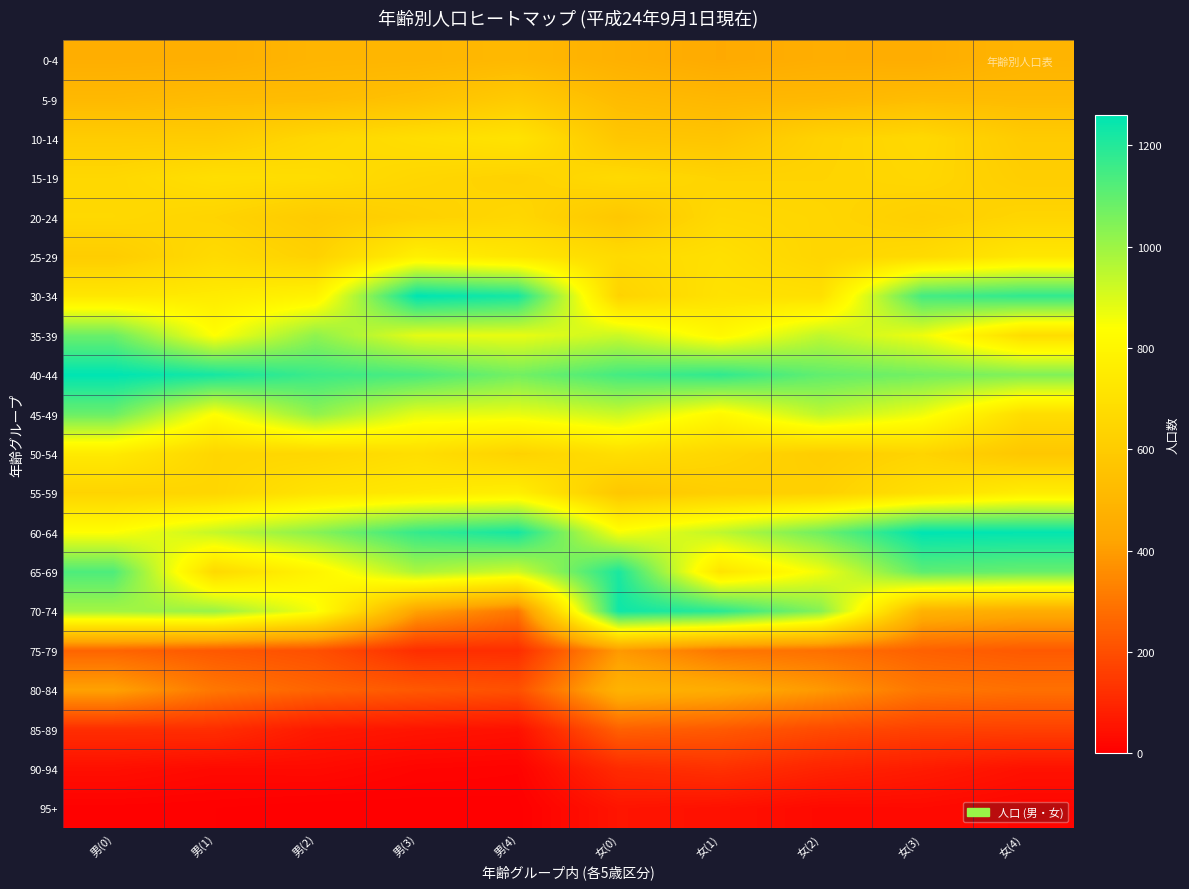

Which has a higher value, 女(2) or 男(3)?

男(3)